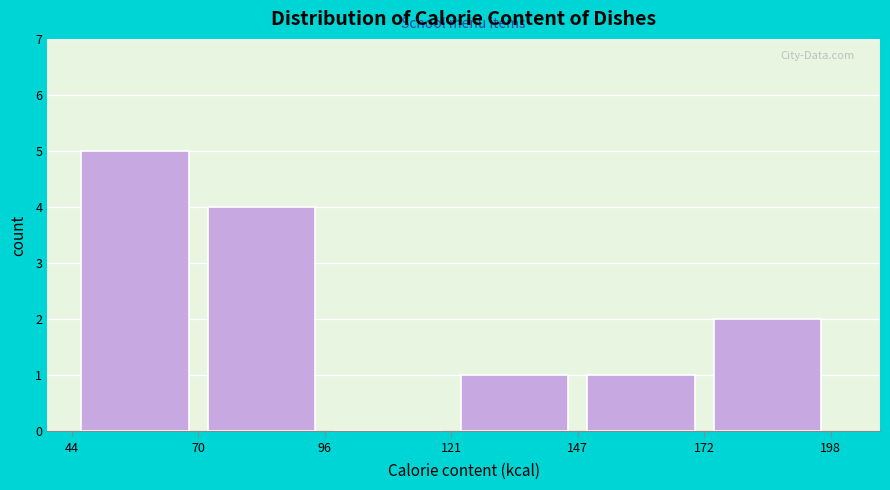

Reading left to right, transcribe this chart: for each bar, give the range it covers on the x-axis and its height. The values are not printed on the chart, so give them approximately, as read against the axis.

44 to 70: 5
70 to 96: 4
96 to 121: 0
121 to 147: 1
147 to 172: 1
172 to 198: 2